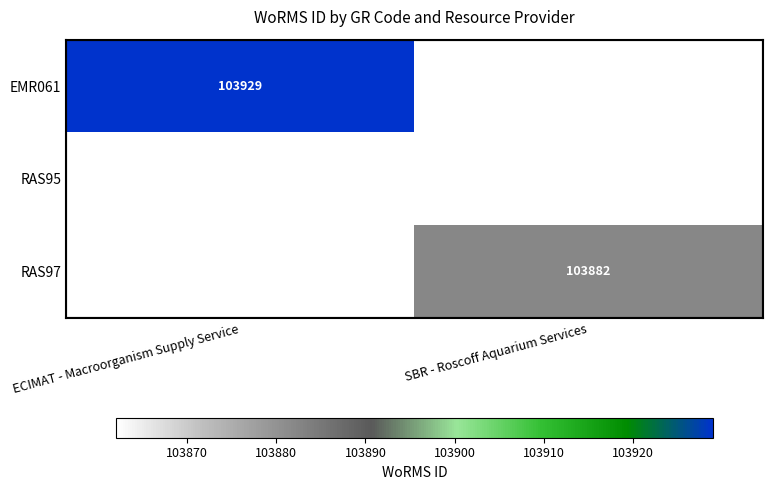

Which category has the lowest value across all series?

SBR - Roscoff Aquarium Services